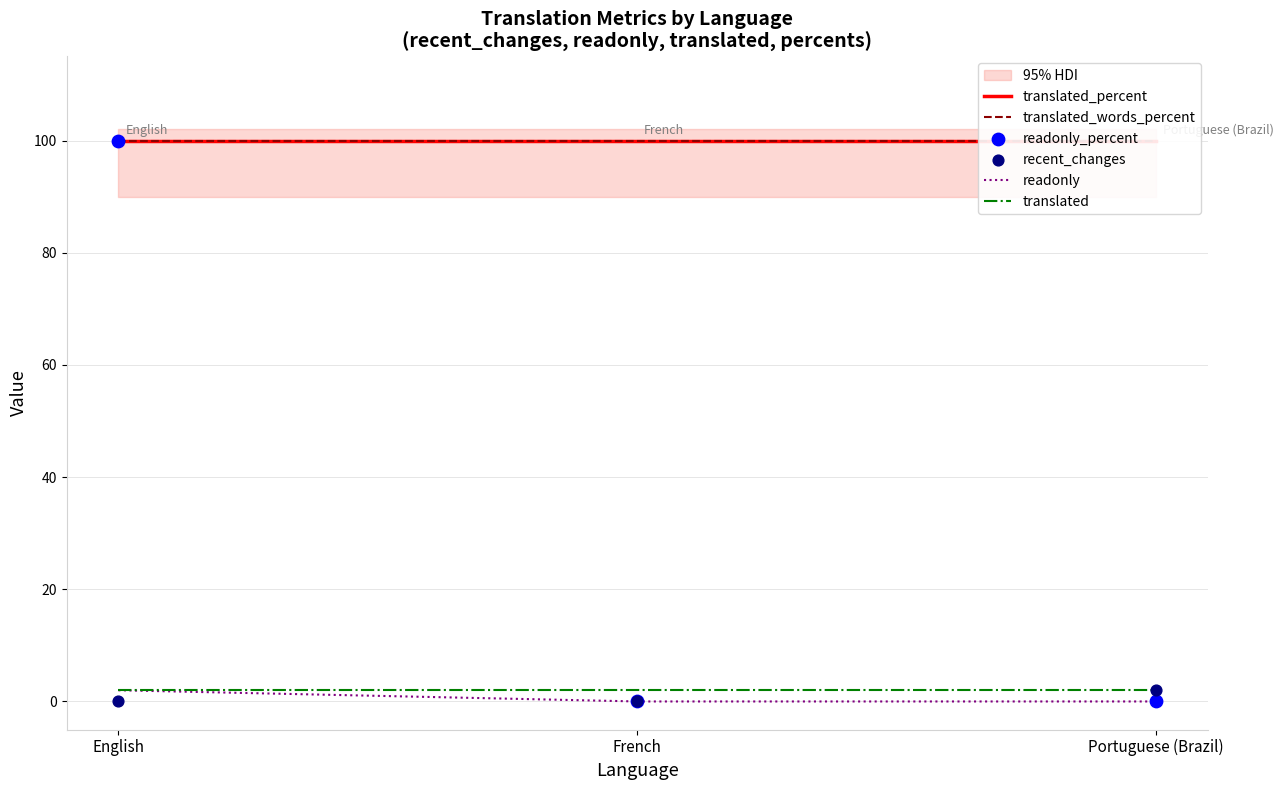

Which series contains the lowest Y value?

readonly